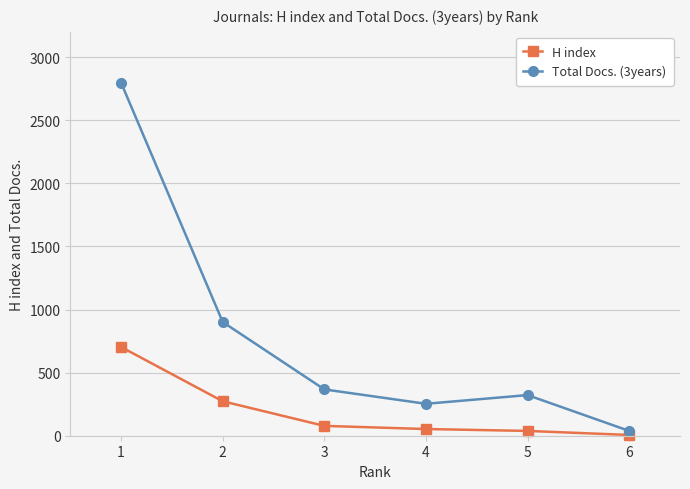

Reading left to right, transcribe all the data shown in this chart.

H index: 1=703	2=273	3=78	4=53	5=38	6=6
Total Docs. (3years): 1=2797	2=901	3=367	4=253	5=322	6=38